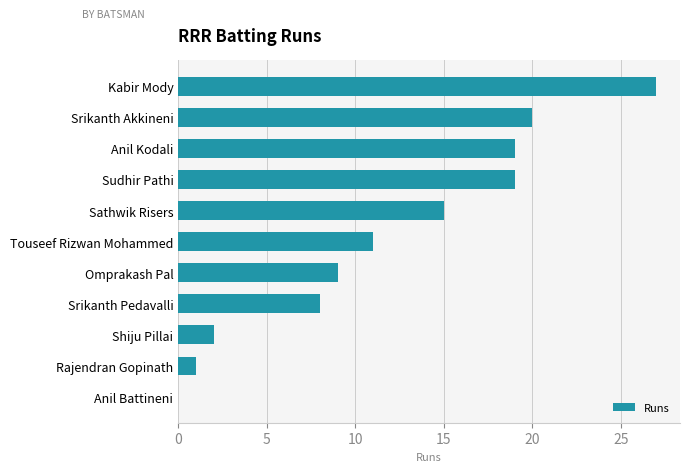

True or false: the data shows 11 at Touseef Rizwan Mohammed.

True